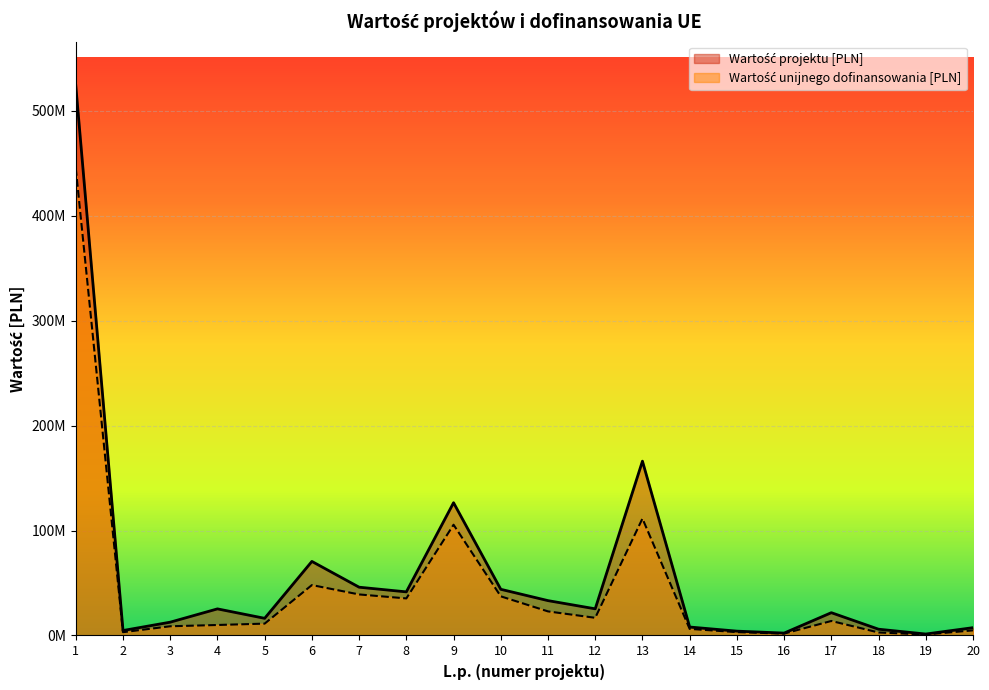

Does the chart display data point markers on the line(s)?

No